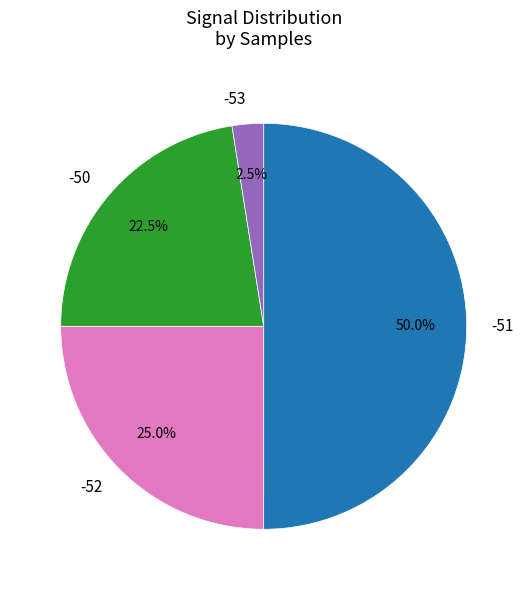

What portion of the pie excludes -50?

77.5%